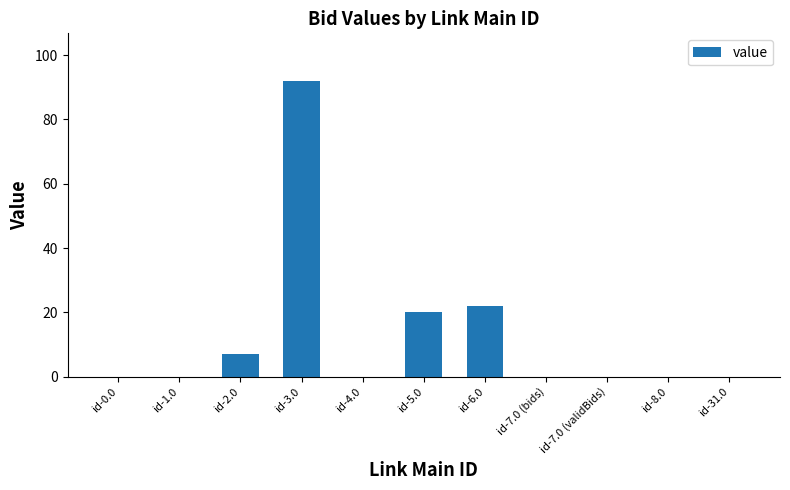

What is the sum of all values?

141